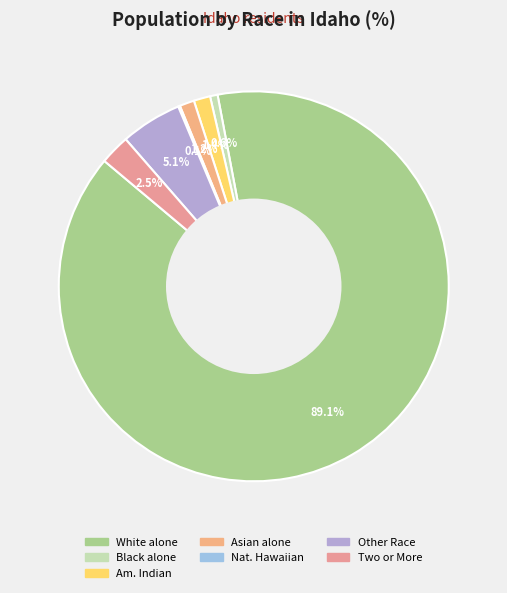

Rank the categories by value from lowest to highest.

Native Hawaiian and Other Pacific, Black or African American alone, Asian alone, American Indian and Alaska Native, Two or More Races, Some Other Race alone, White alone